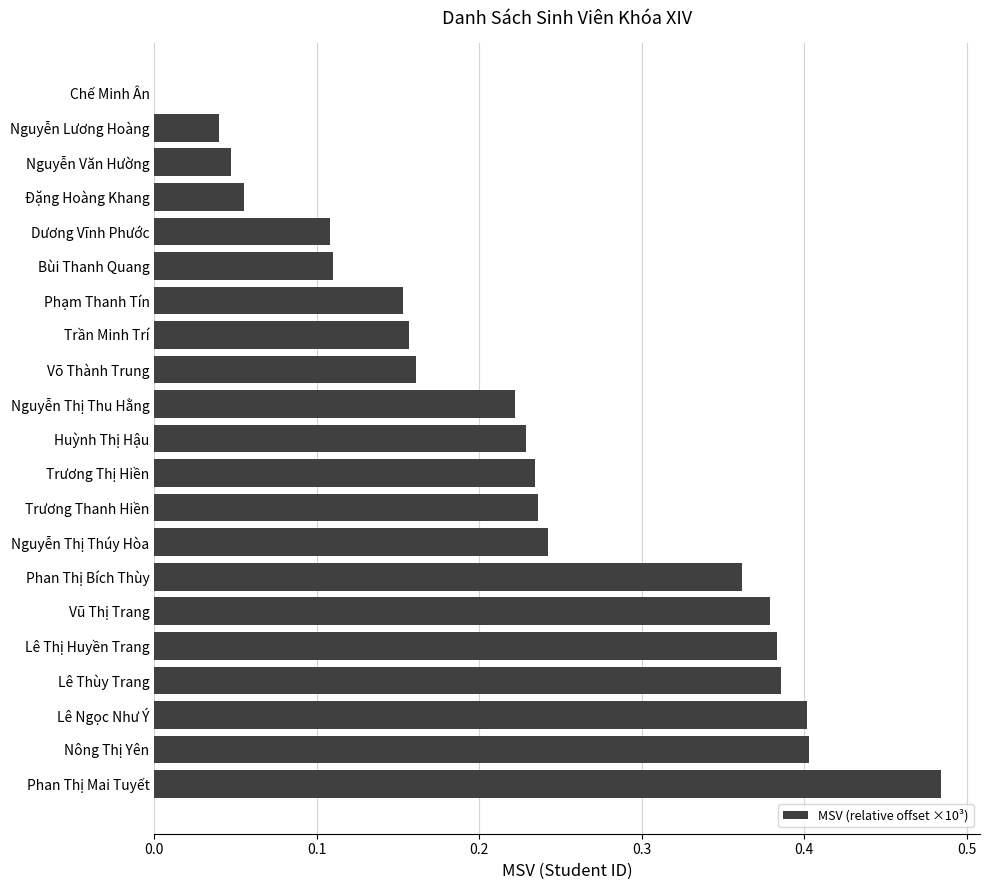

What is the sum of the values at Trương Thị Hiền and Phan Thị Mai Tuyết?

0.7